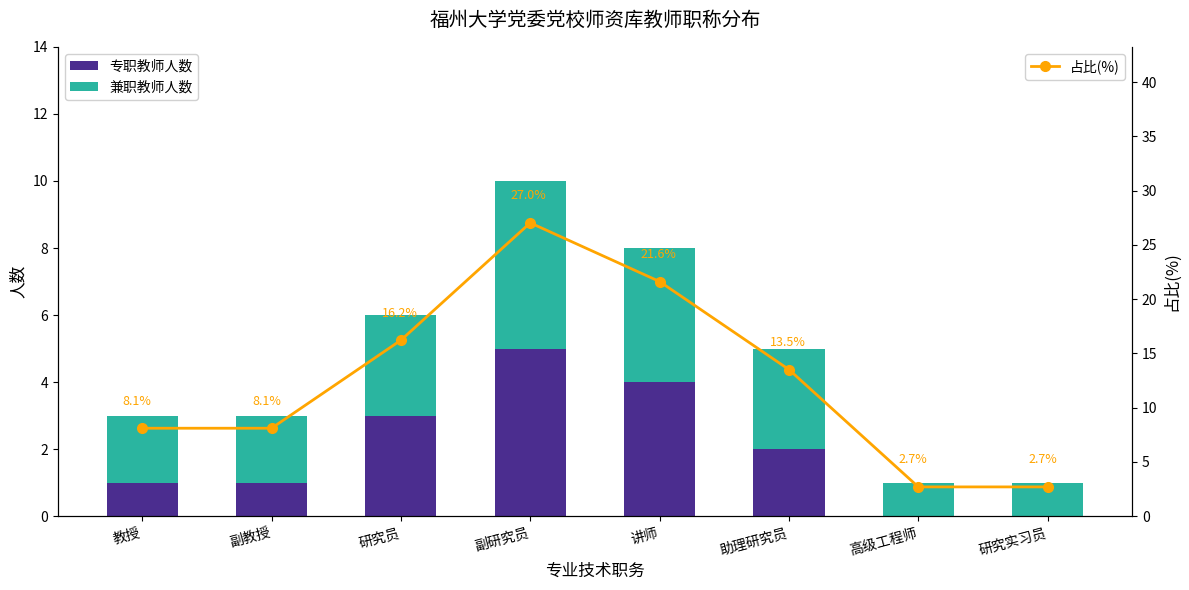

Reading left to right, transcribe all the data shown in this chart.

专职教师人数: 教授=1.0	副教授=1.0	研究员=3.0	副研究员=5.0	讲师=4.0	助理研究员=2.0	高级工程师=0.0	研究实习员=0.0
兼职教师人数: 教授=2.0	副教授=2.0	研究员=3.0	副研究员=5.0	讲师=4.0	助理研究员=3.0	高级工程师=1.0	研究实习员=1.0
占比(%): 教授=8.1	副教授=8.1	研究员=16.2	副研究员=27.0	讲师=21.6	助理研究员=13.5	高级工程师=2.7	研究实习员=2.7